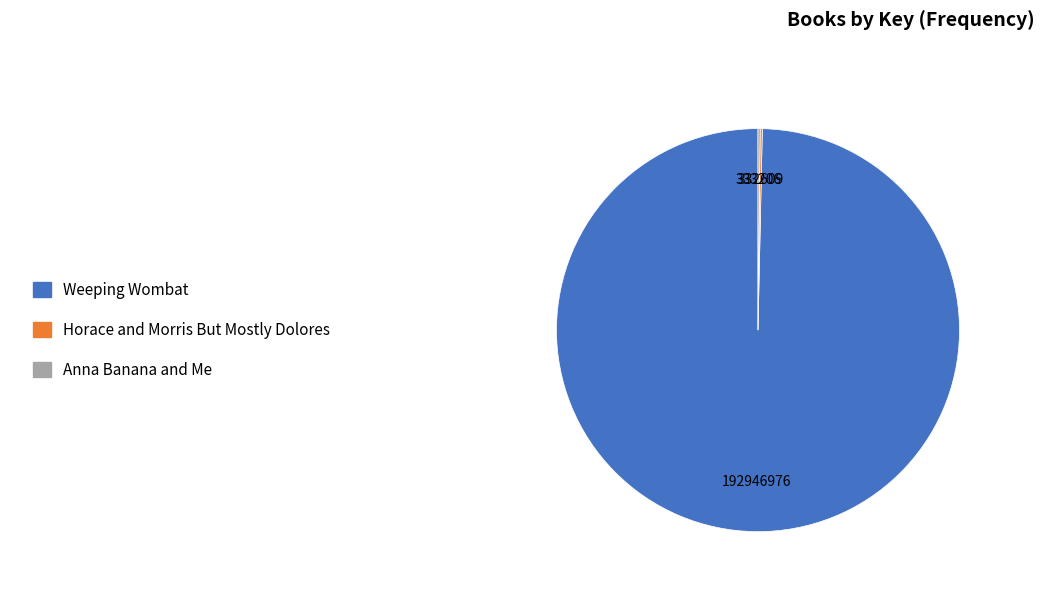

True or false: Weeping Wombat accounts for 100% of the total.

True